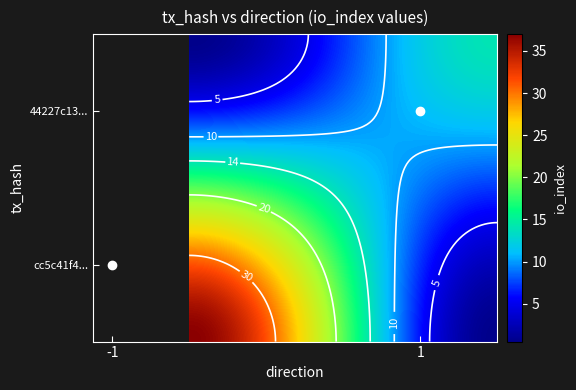

What is the greatest value displayed?

37